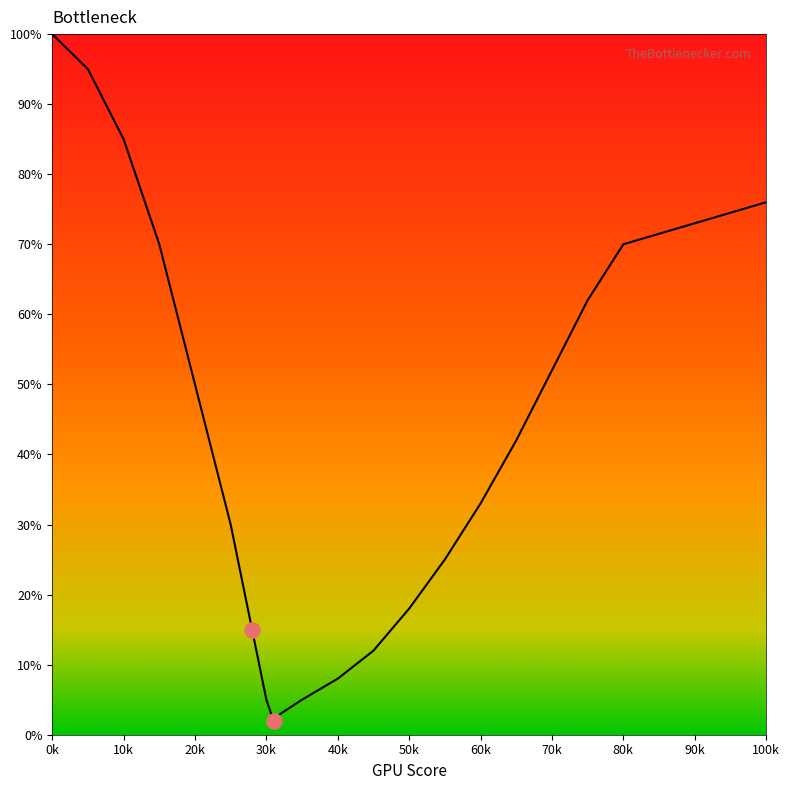

What is the maximum value shown in the chart?

100